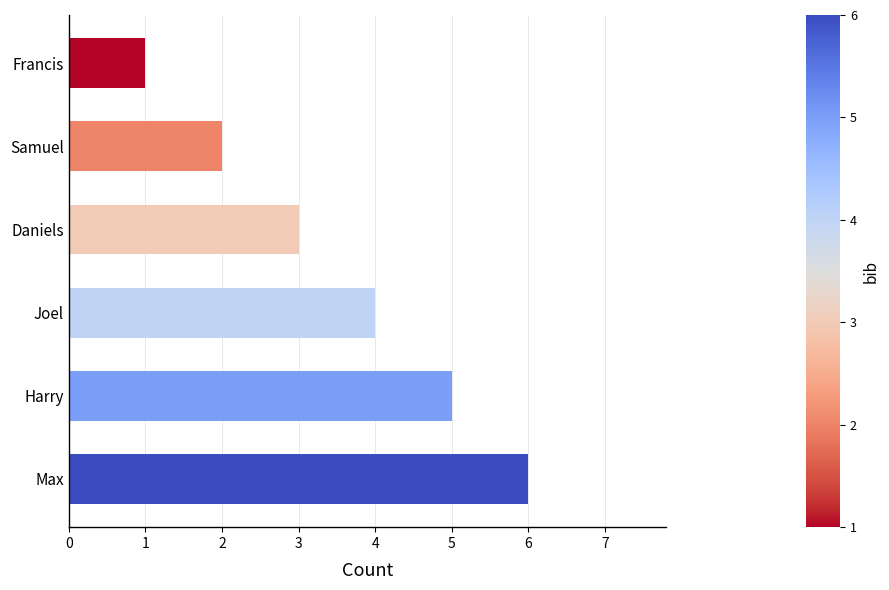

At which label is the value closest to 3?

Daniels